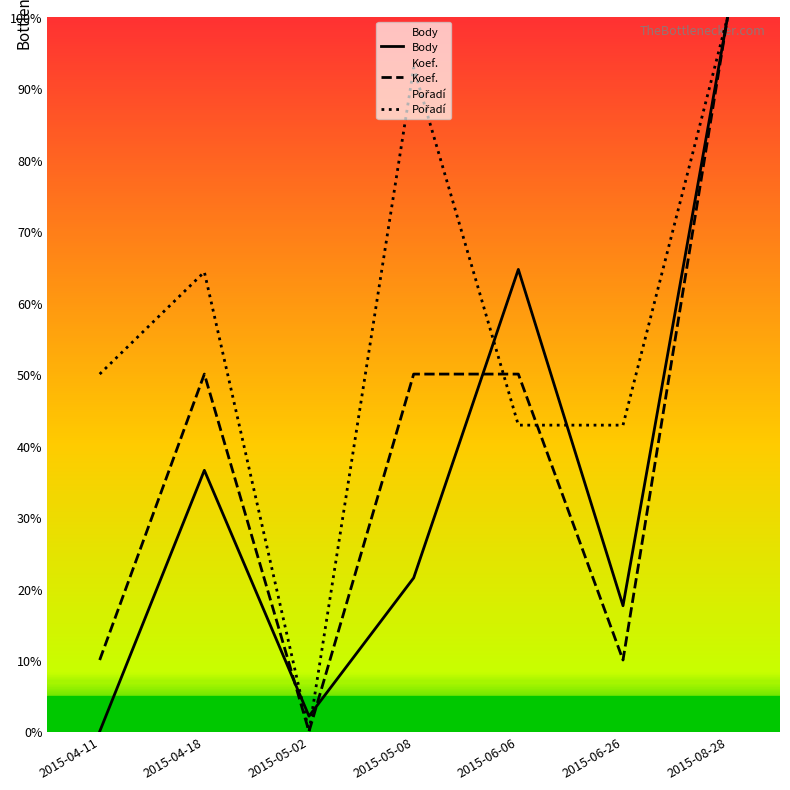

Which label corresponds to the largest value in the chart?

2015-08-28